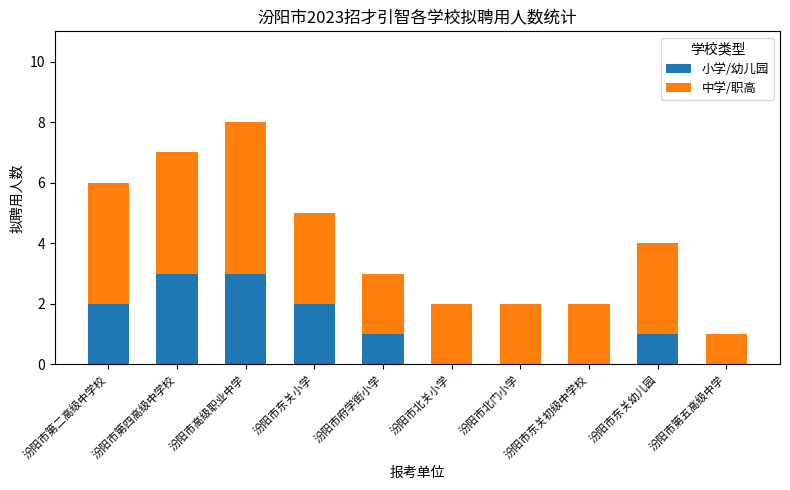

How many distinct data groups are displayed?

2